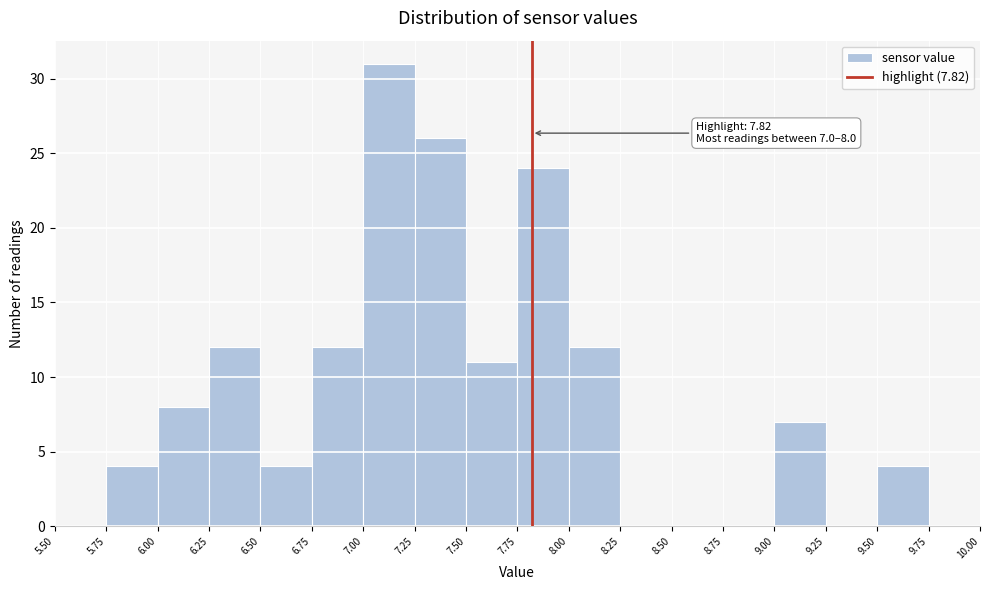

Over which range of the x-axis is the bar tallest?

7.00 to 7.25